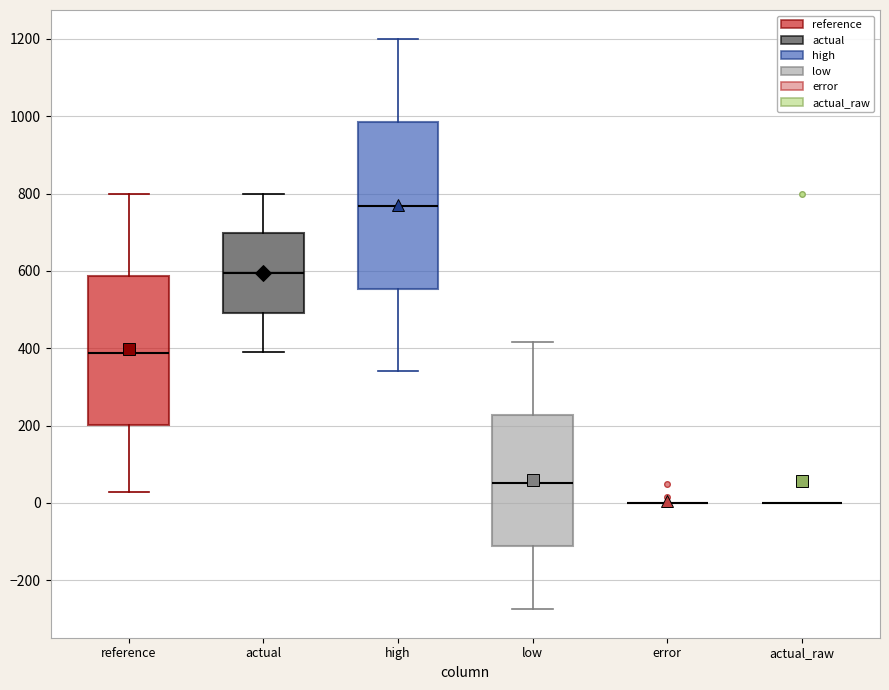

Where is the lower edge of the box for actual on the y-axis? The values are not printed on the chart, so give them approximately, as read against the axis.

500